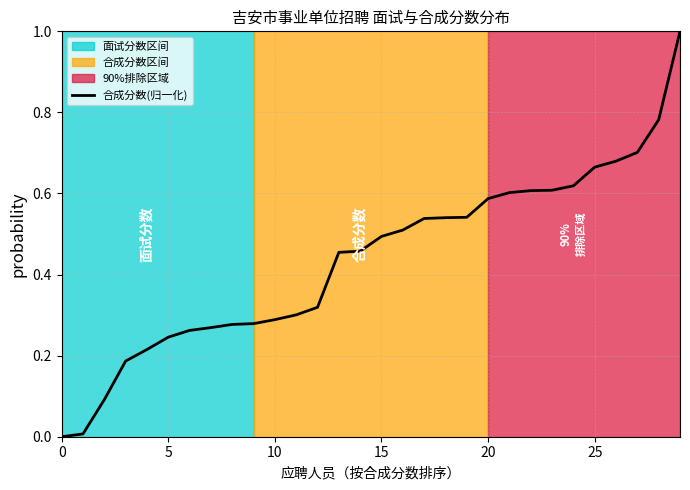

What is the difference between the maximum and minimum values?

1.0